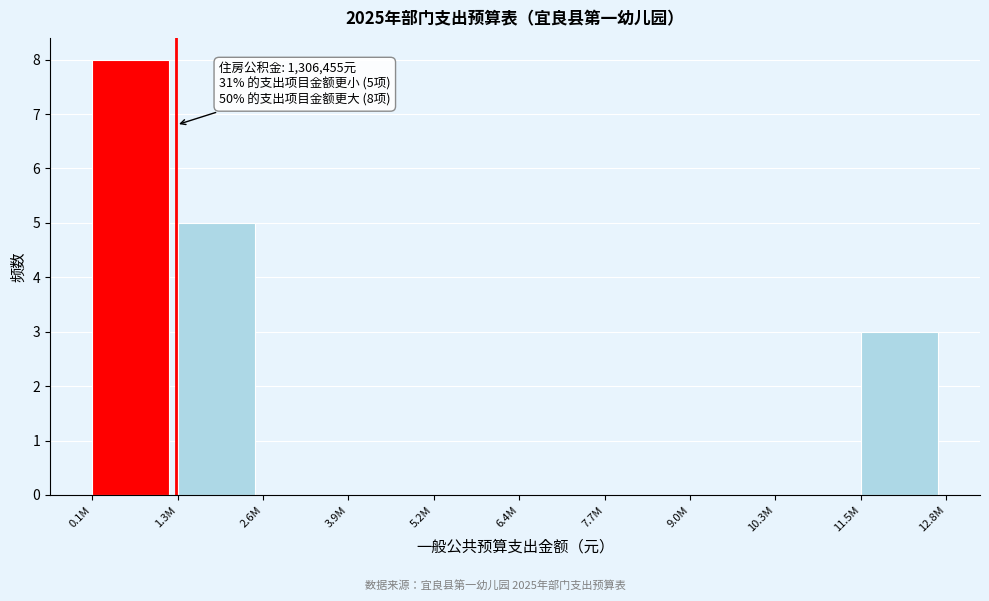

Reading left to right, what are all the values shown in this chart?

0.1M=8	1.3M=5	2.6M=0	3.9M=0	5.2M=0	6.4M=0	7.7M=0	9.0M=0	10.3M=0	11.5M=3